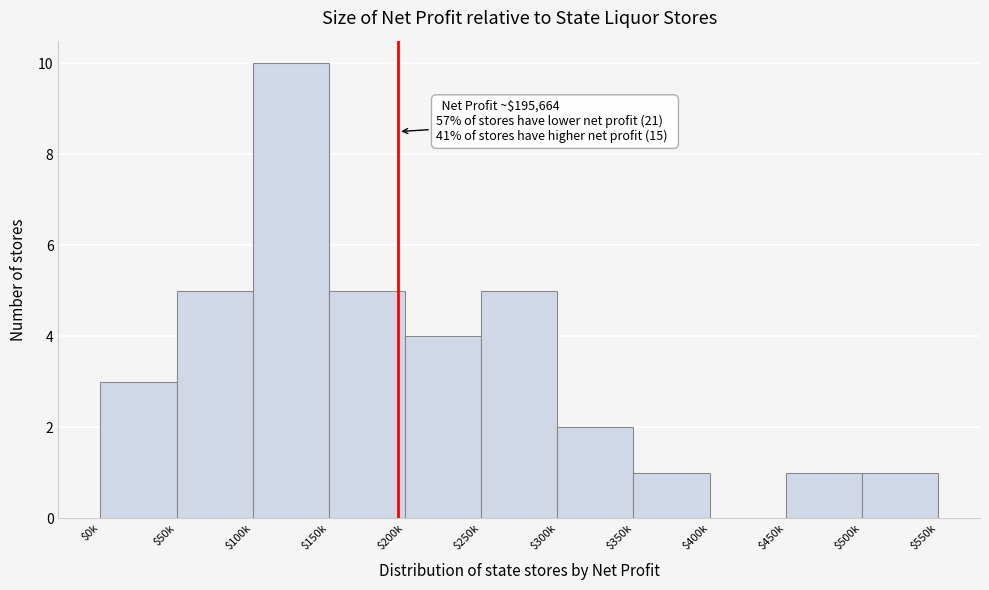

True or false: the data shows 3 at $0k.

True